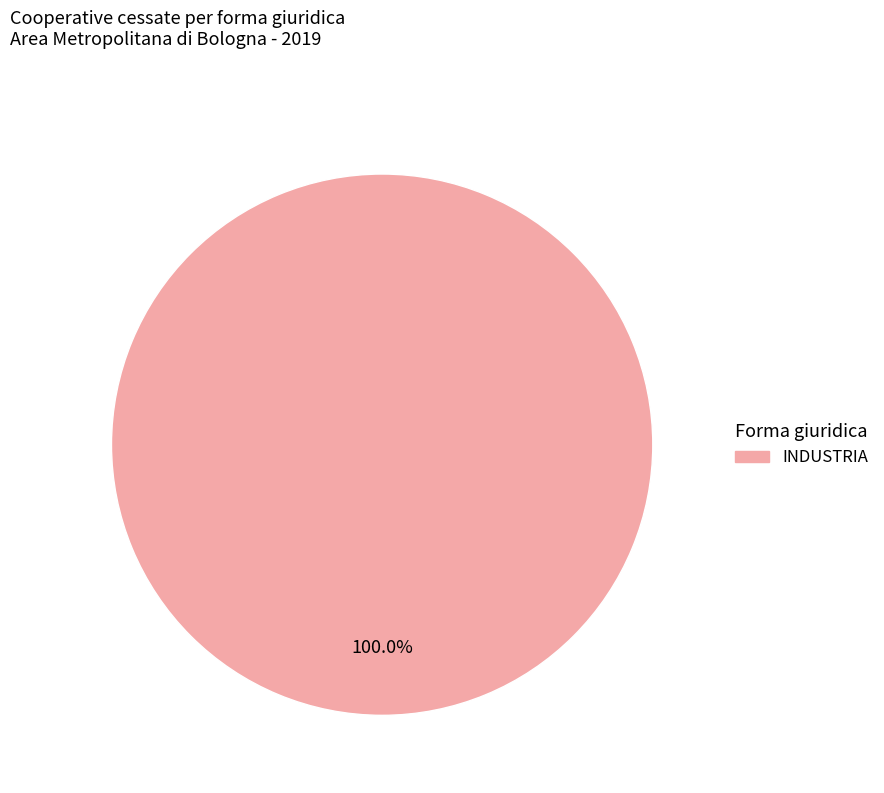

Is there any slice that represents more than half of the pie?

Yes